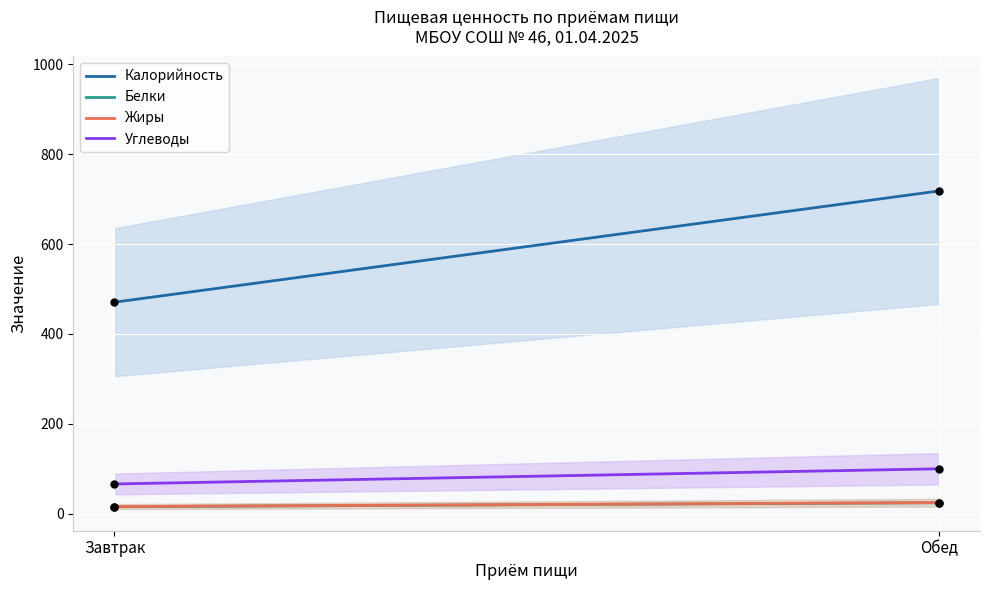

At how many categories does at least one series exceed 294?

2